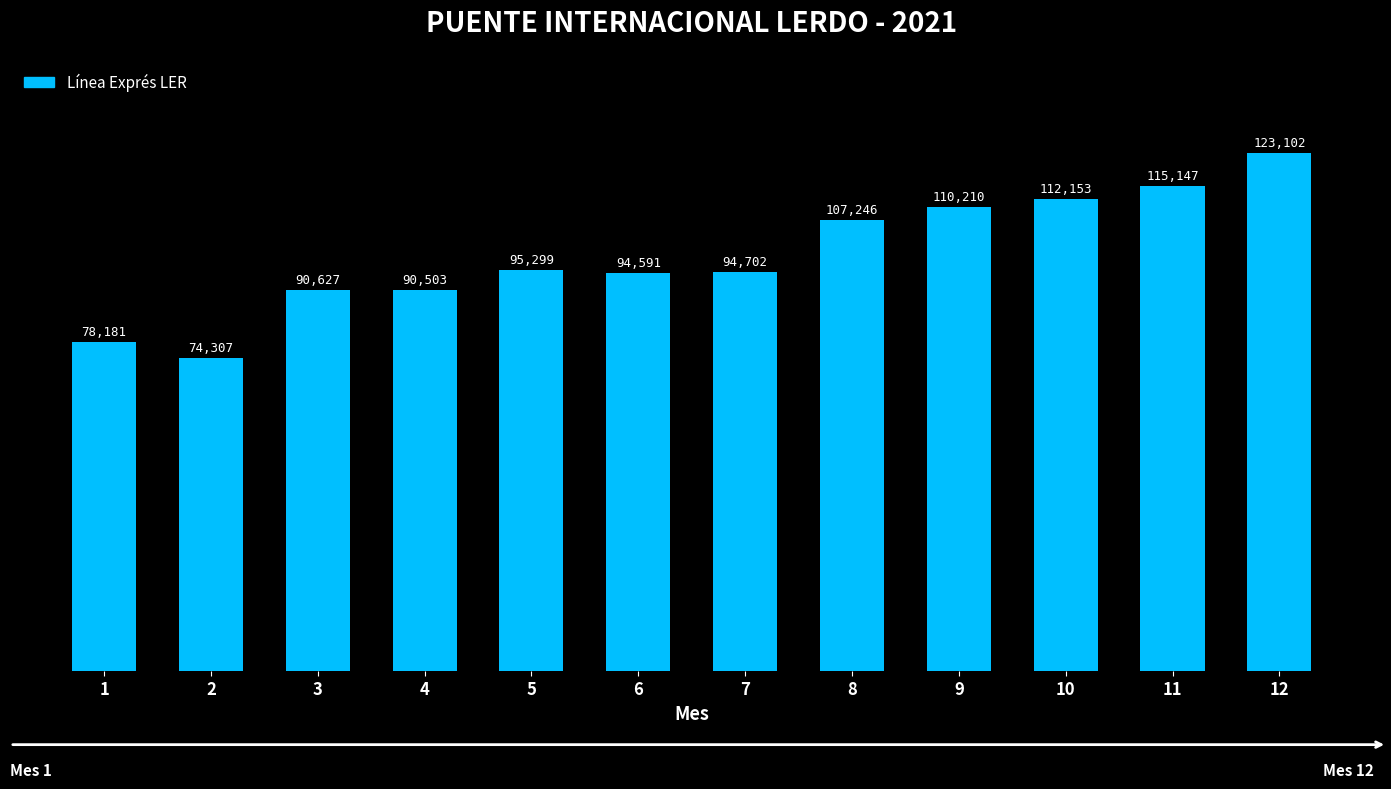

Approximately how many times larger is the value at 4 compared to 9?

0.8